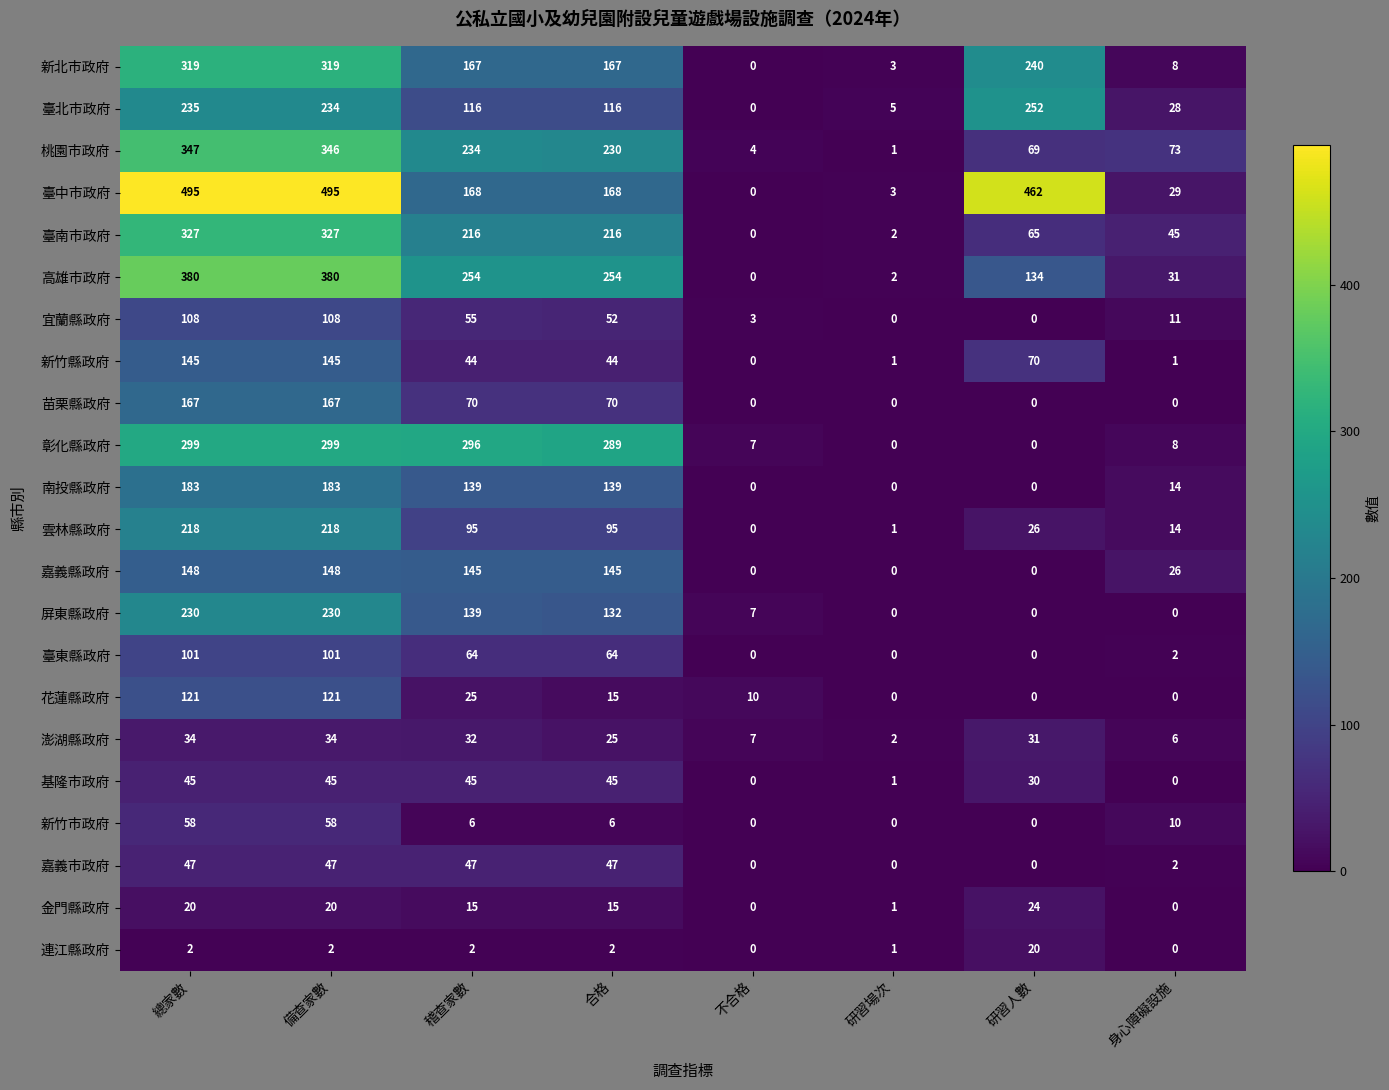

How many data points in 臺北市政府 are less than 116?

3